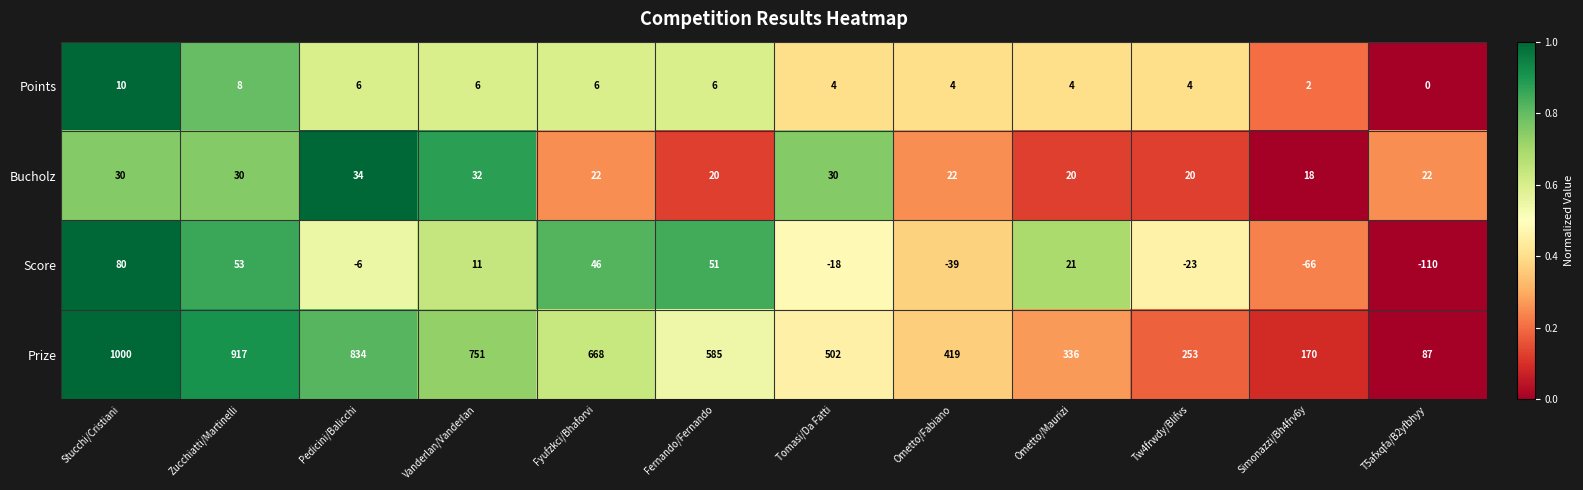

What is the average value of the Bucholz series?

25